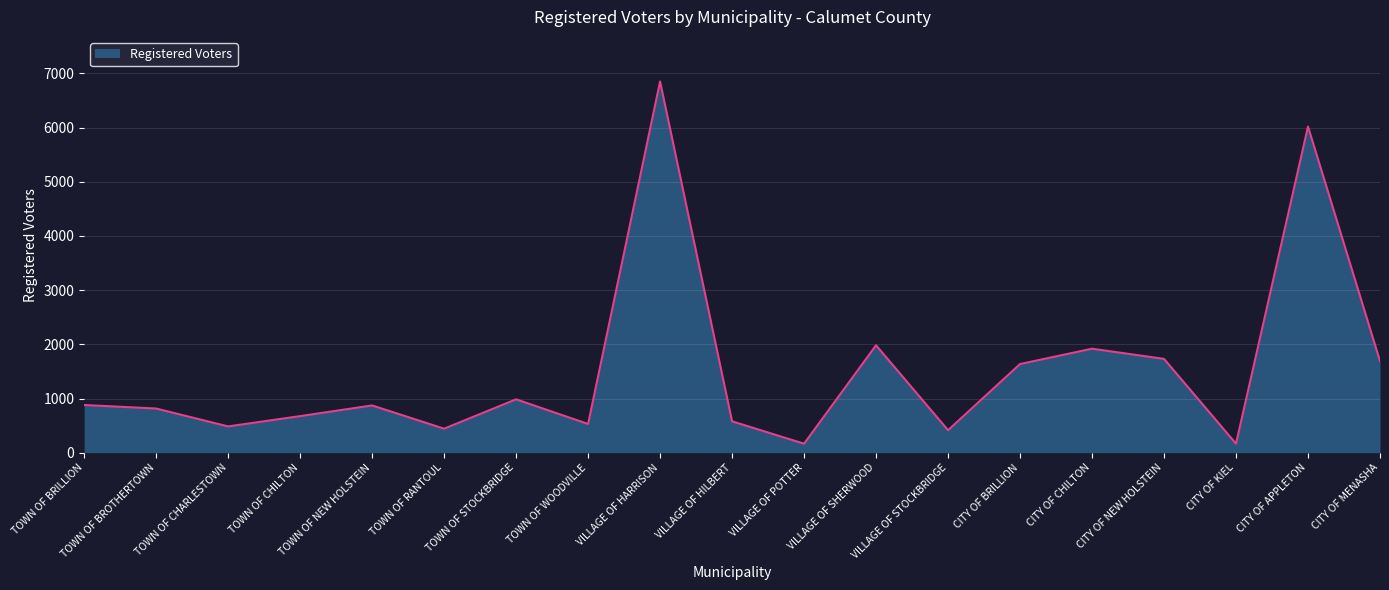

What position from the left is TOWN OF CHILTON?

4